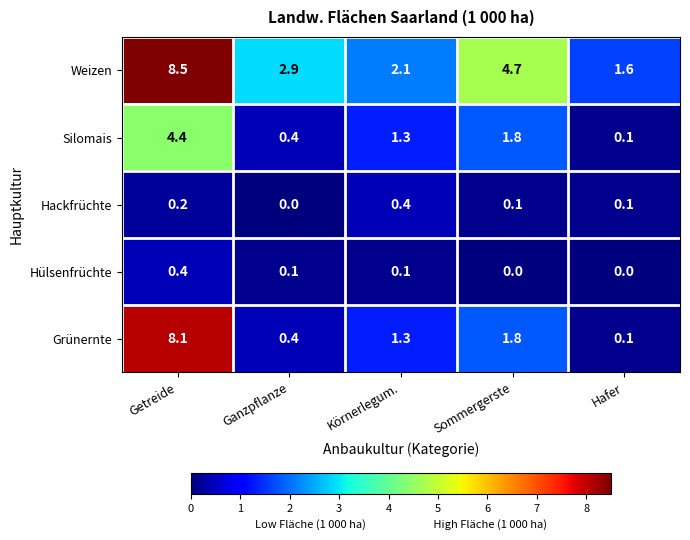

Reading left to right, transcribe all the data shown in this chart.

Weizen: Getreide=8.5	Ganzpflanze=2.9	Körnerlegum.=2.1	Sommergerste=4.7	Hafer=1.6
Silomais: Getreide=4.4	Ganzpflanze=0.4	Körnerlegum.=1.3	Sommergerste=1.8	Hafer=0.1
Hackfrüchte: Getreide=0.2	Ganzpflanze=0.0	Körnerlegum.=0.4	Sommergerste=0.1	Hafer=0.1
Hülsenfrüchte: Getreide=0.4	Ganzpflanze=0.1	Körnerlegum.=0.1	Sommergerste=0.0	Hafer=0.0
Grünernte: Getreide=8.1	Ganzpflanze=0.4	Körnerlegum.=1.3	Sommergerste=1.8	Hafer=0.1